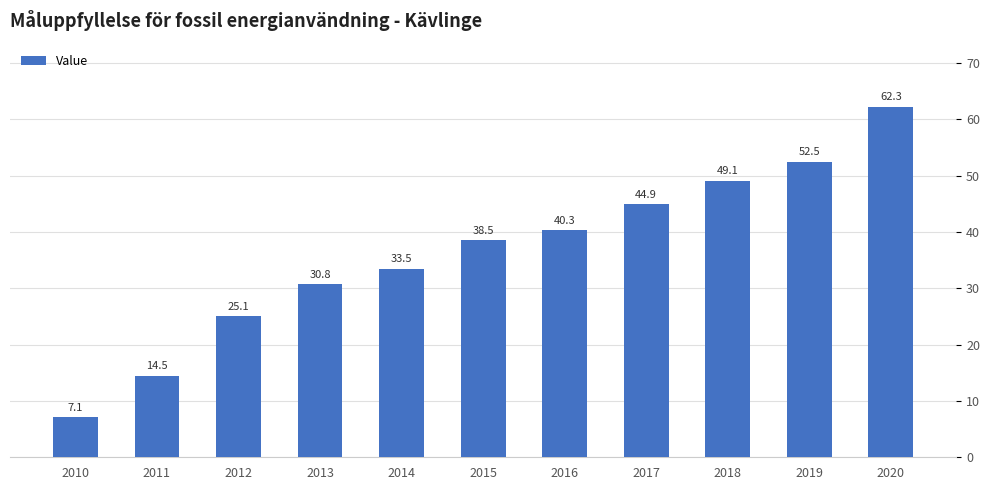

List the labels in order of value, smallest first.

2010, 2011, 2012, 2013, 2014, 2015, 2016, 2017, 2018, 2019, 2020